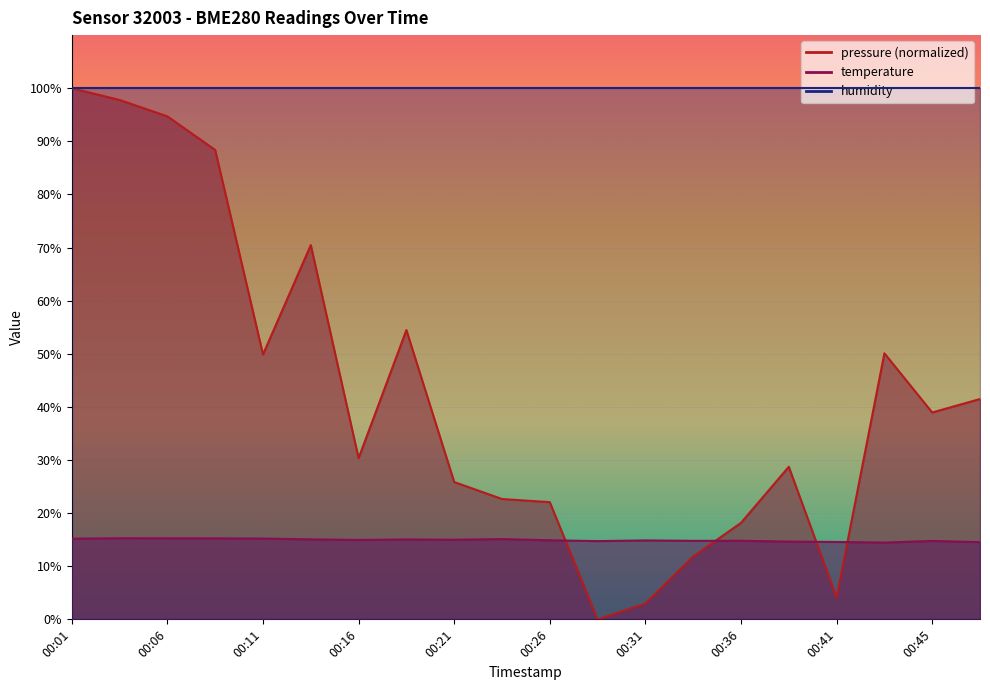

Between 00:26 and 00:36, which series saw the biggest shift?

pressure